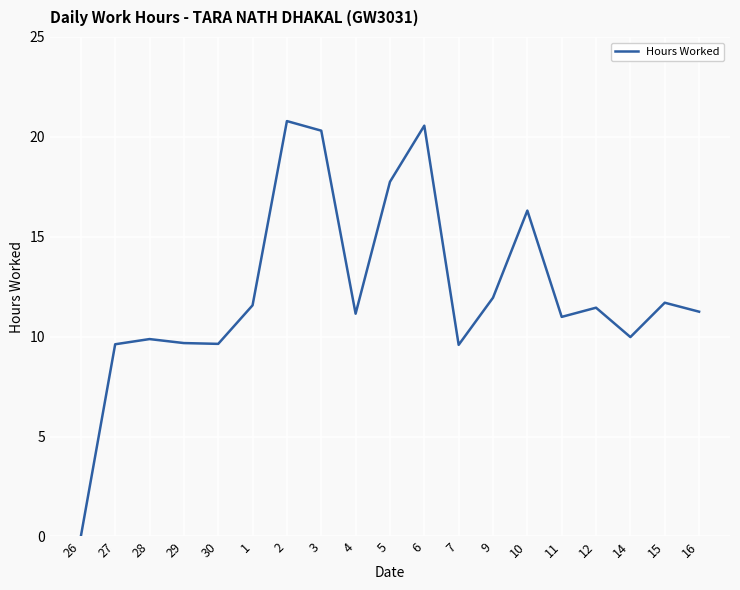

The value at 6 is 20.6. True or false?

True